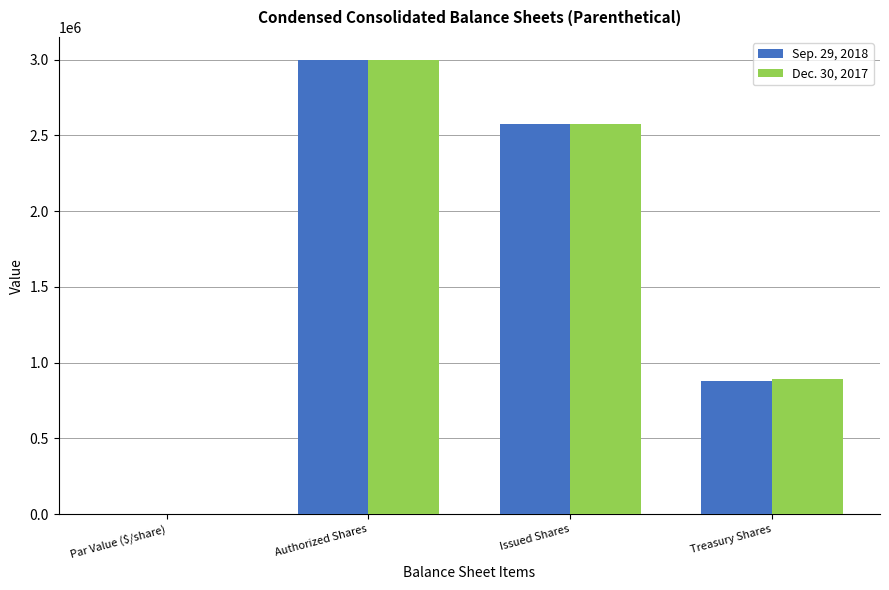

What is the maximum value for Dec. 30, 2017?

3000000.0